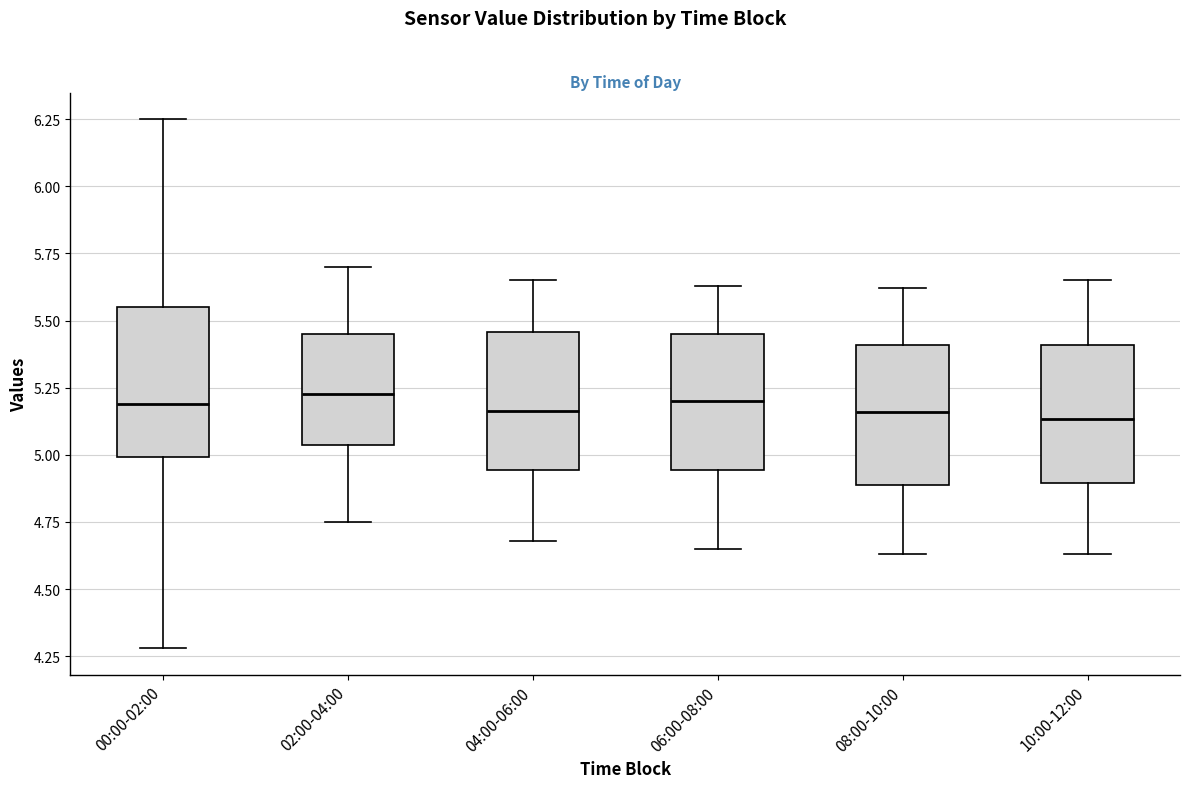

Reading left to right, read every box against the y-axis: the position of its median line, the range the box covers, and the ends of its whiskers. The values are not printed on the chart, so give them approximately, as read against the axis.

00:00-02:00: median 5.20, box 5.00 to 5.55, whiskers 4.30 to 6.25
02:00-04:00: median 5.25, box 5.05 to 5.45, whiskers 4.75 to 5.70
04:00-06:00: median 5.15, box 4.95 to 5.45, whiskers 4.70 to 5.65
06:00-08:00: median 5.20, box 4.95 to 5.45, whiskers 4.65 to 5.65
08:00-10:00: median 5.15, box 4.90 to 5.40, whiskers 4.65 to 5.60
10:00-12:00: median 5.15, box 4.90 to 5.40, whiskers 4.65 to 5.65